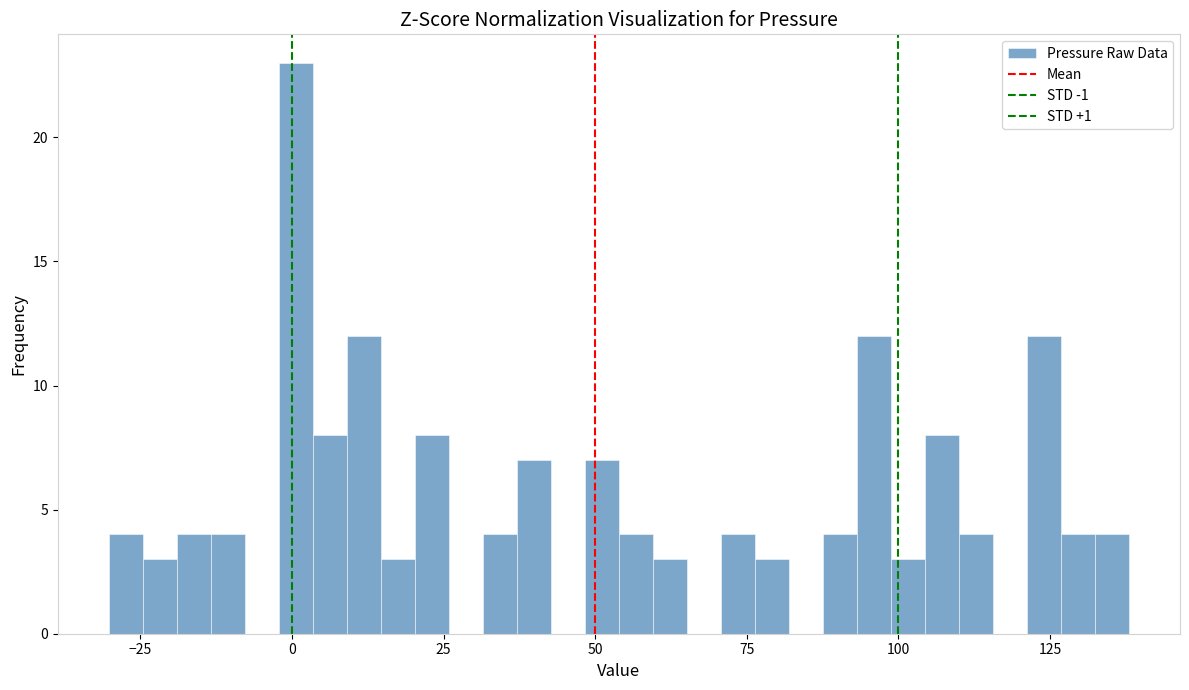

Around what value on the x-axis is the tallest bar? Give the approximate position of its centre, as read against the axis.

0